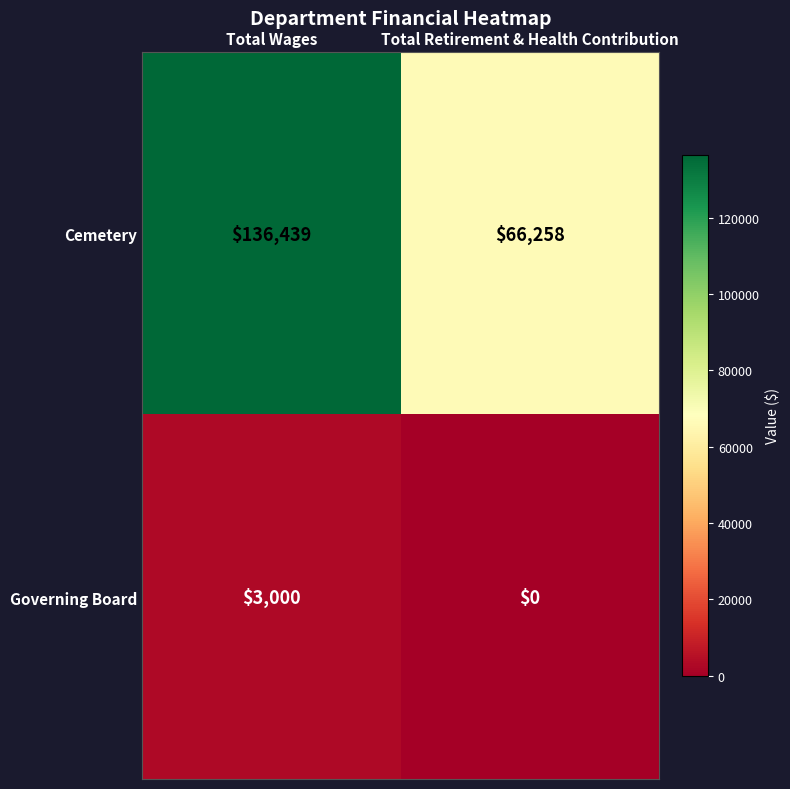

What is the greatest value displayed?

136439